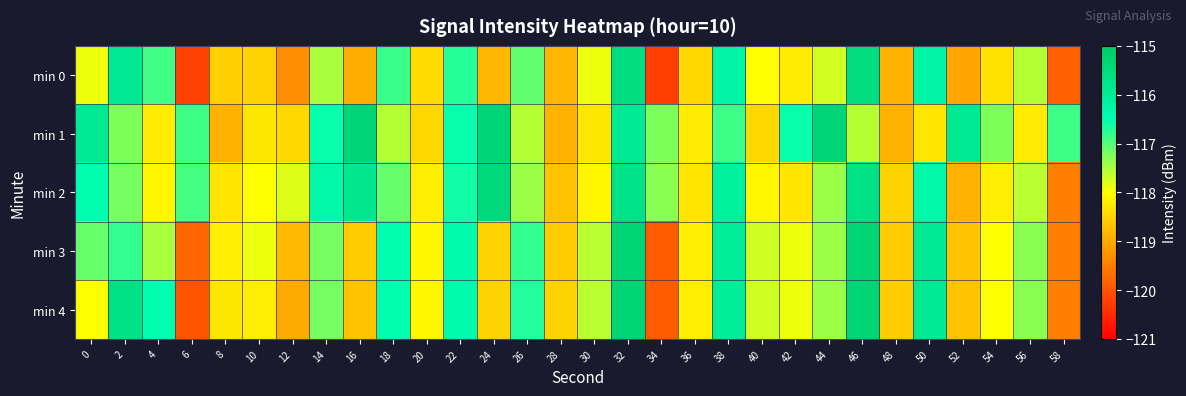

Reading left to right, transcribe all the data shown in this chart.

min 0: 0=-117.9	2=-115.9	4=-116.9	6=-120.2	8=-118.6	10=-118.5	12=-119.3	14=-117.5	16=-119.0	18=-116.8	20=-118.4	22=-116.7	24=-118.8	26=-117.1	28=-118.9	30=-117.9	32=-115.6	34=-120.3	36=-118.5	38=-116.3	40=-118.0	42=-118.2	44=-117.7	46=-115.5	48=-118.9	50=-116.2	52=-119.0	54=-118.3	56=-117.6	58=-119.8
min 1: 0=-115.9	2=-117.2	4=-118.2	6=-116.9	8=-118.9	10=-118.3	12=-118.5	14=-116.5	16=-115.3	18=-117.6	20=-118.5	22=-116.5	24=-115.3	26=-117.6	28=-118.9	30=-118.3	32=-115.9	34=-117.2	36=-118.2	38=-116.9	40=-118.5	42=-116.5	44=-115.3	46=-117.6	48=-118.9	50=-118.3	52=-115.9	54=-117.2	56=-118.2	58=-116.9
min 2: 0=-116.5	2=-117.2	4=-118.1	6=-116.9	8=-118.3	10=-118.0	12=-117.8	14=-116.3	16=-115.8	18=-117.1	20=-118.2	22=-116.6	24=-115.4	26=-117.4	28=-118.7	30=-118.1	32=-115.7	34=-117.3	36=-118.3	38=-116.1	40=-118.1	42=-118.3	44=-117.4	46=-115.6	48=-118.5	50=-116.3	52=-118.9	54=-118.2	56=-117.6	58=-119.5
min 3: 0=-117.1	2=-116.8	4=-117.5	6=-119.8	8=-118.2	10=-117.9	12=-118.8	14=-117.2	16=-118.6	18=-116.5	20=-118.1	22=-116.4	24=-118.5	26=-116.8	28=-118.6	30=-117.6	32=-115.3	34=-119.9	36=-118.2	38=-116.0	40=-117.7	42=-117.9	44=-117.4	46=-115.3	48=-118.6	50=-115.9	52=-118.7	54=-118.0	56=-117.3	58=-119.5
min 4: 0=-118.0	2=-115.6	4=-116.5	6=-120.0	8=-118.3	10=-118.2	12=-119.0	14=-117.2	16=-118.7	18=-116.5	20=-118.1	22=-116.4	24=-118.5	26=-116.7	28=-118.5	30=-117.6	32=-115.3	34=-119.9	36=-118.2	38=-116.0	40=-117.7	42=-117.9	44=-117.4	46=-115.3	48=-118.6	50=-115.9	52=-118.7	54=-118.0	56=-117.3	58=-119.5